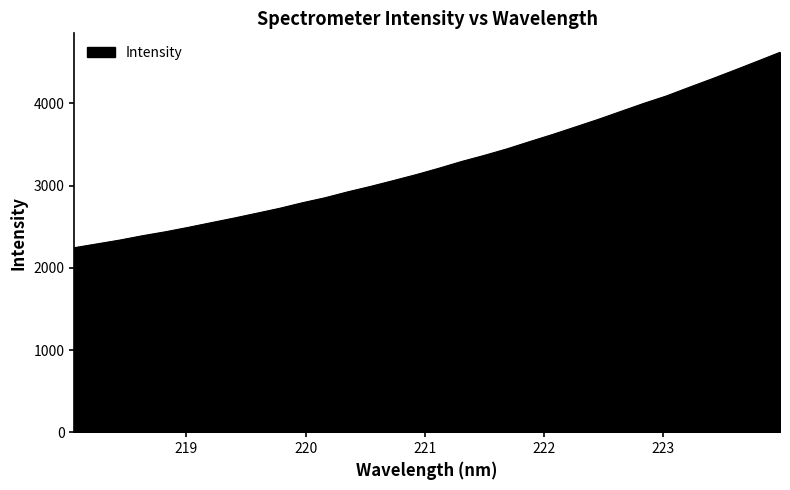

True or false: the data has more than 1 interior local peaks.

False